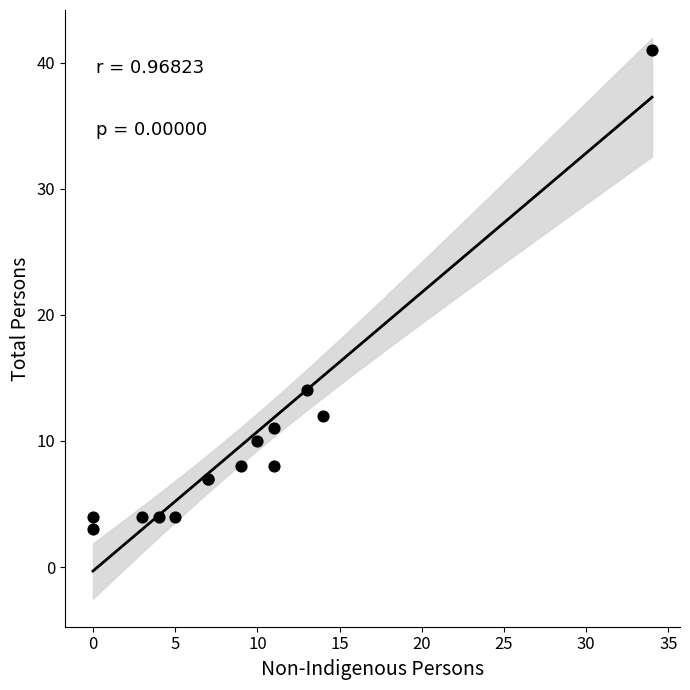

What Y value in the scatter plot is closest to 22?

14